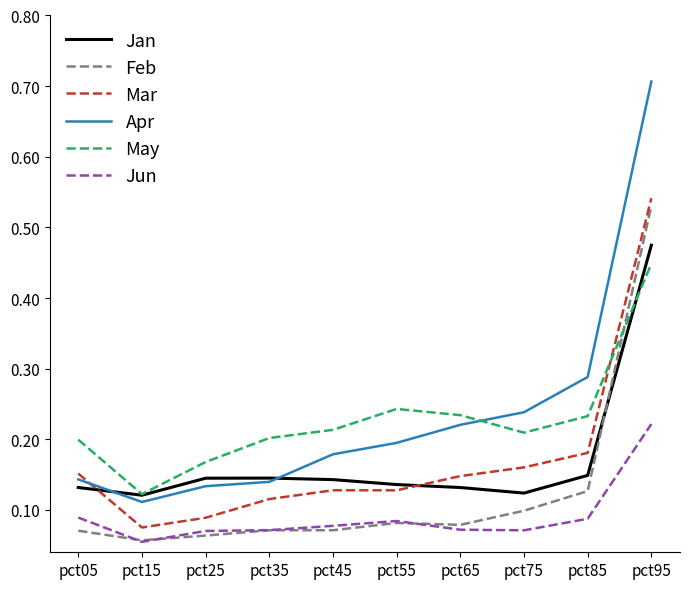

True or false: May has more than 2 points higher than both neighbors.

False